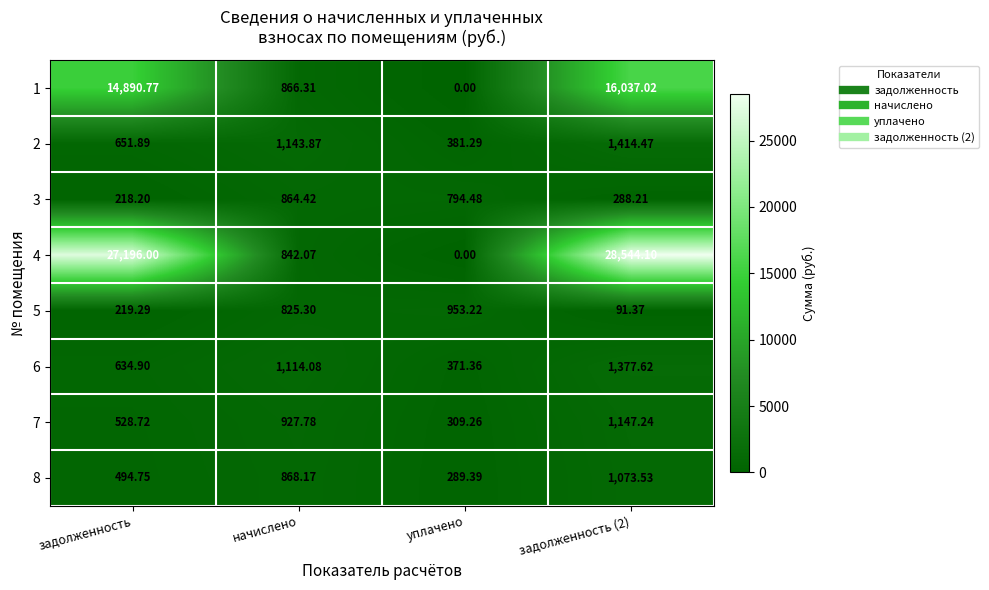

Is the value of 2 at уплачено greater than the value of 1 at задолженность (2)?

No